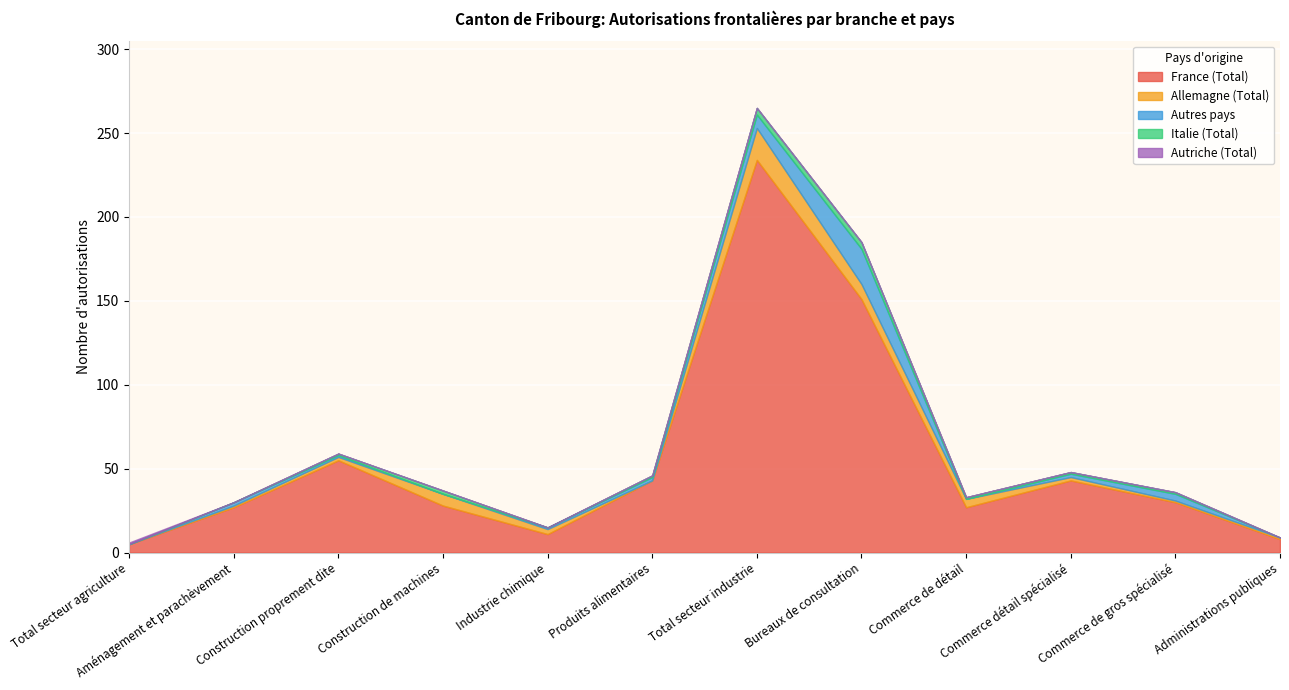

What is the difference between the highest and lowest values at Commerce de détail?

27